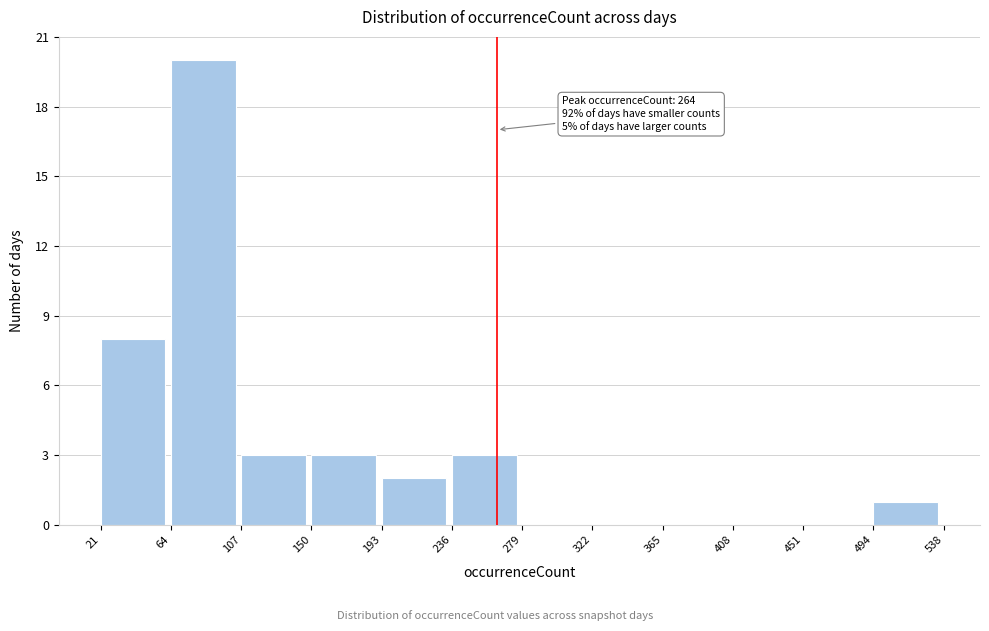

Which range on the x-axis has the tallest bar?

64 to 107